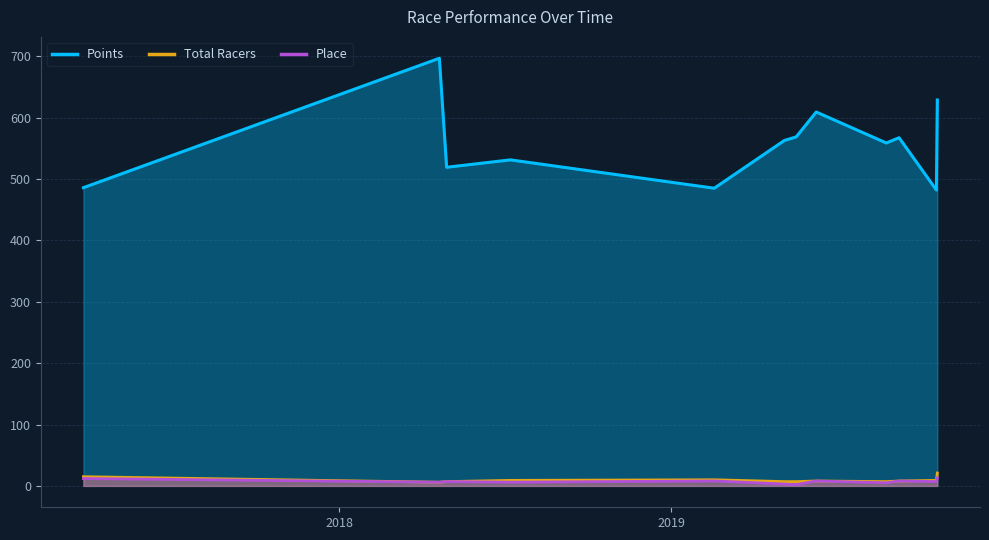

What is the label of the 7th point from the left?

2019-05-18